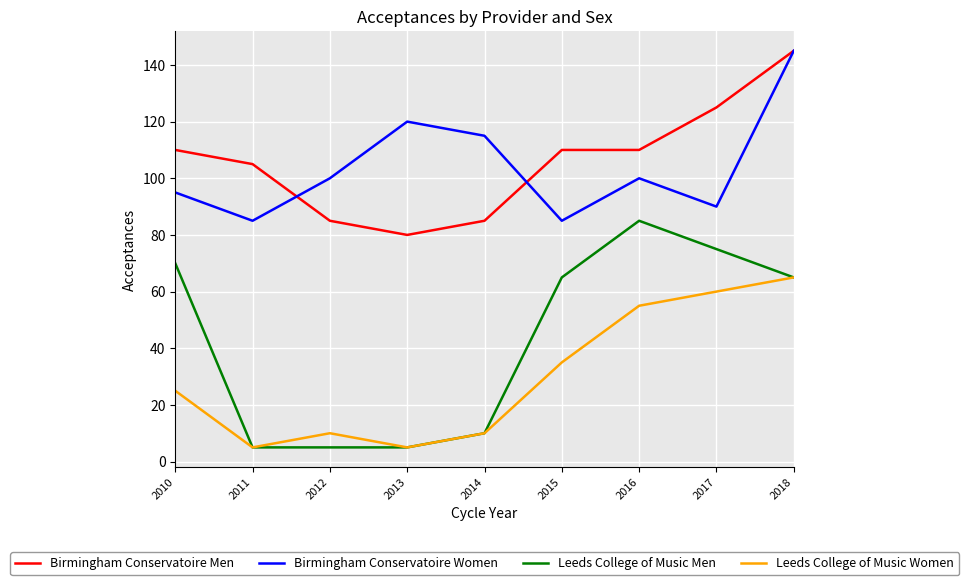

What is the difference between the highest and lowest values at 2012?

95